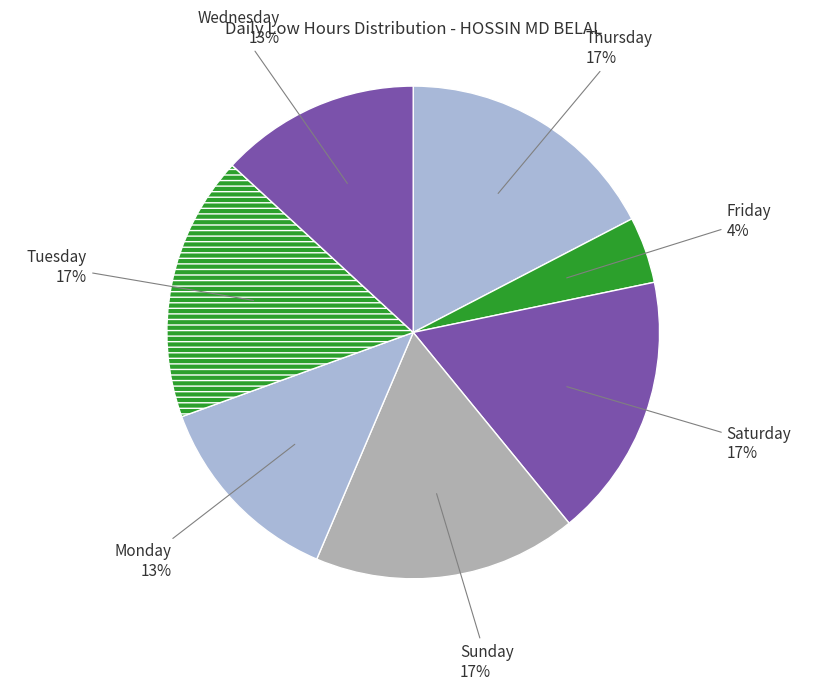

Count the number of slices in the pie.

7